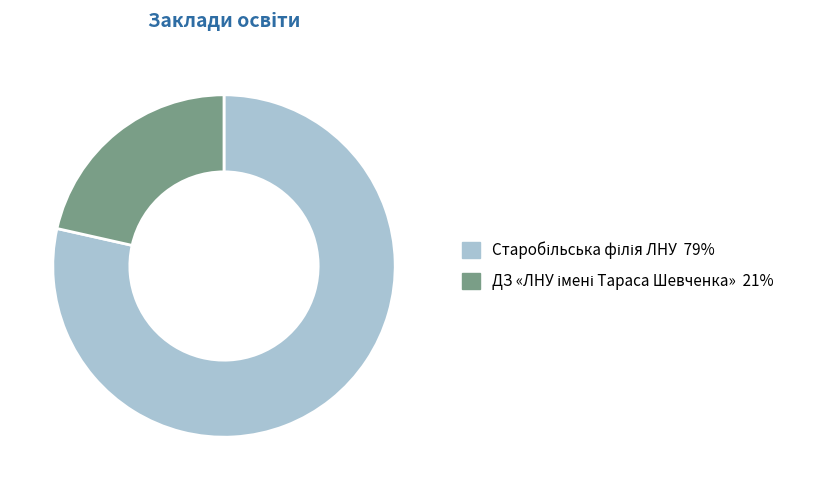

Is there any slice that represents more than half of the pie?

Yes